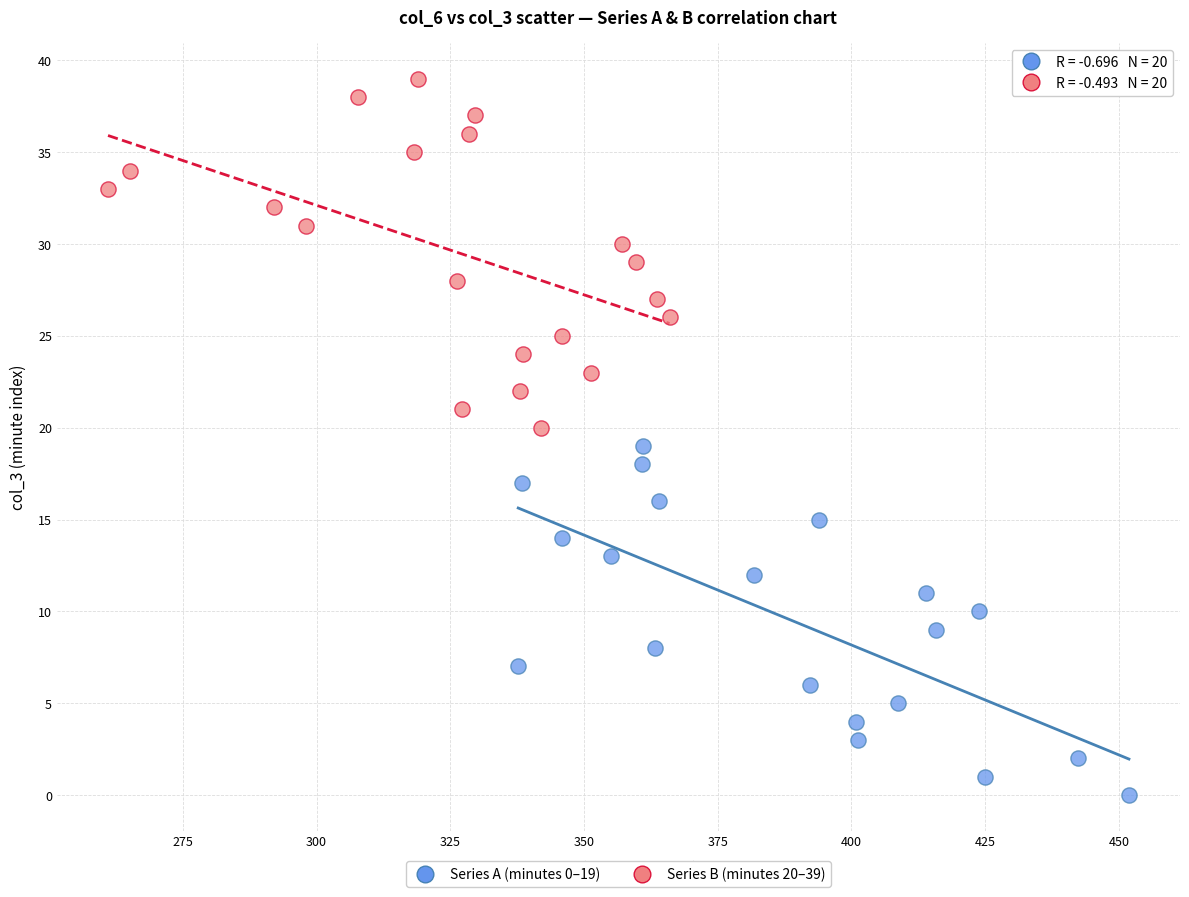

Which series contains the lowest Y value?

Series A (minutes 0–19)